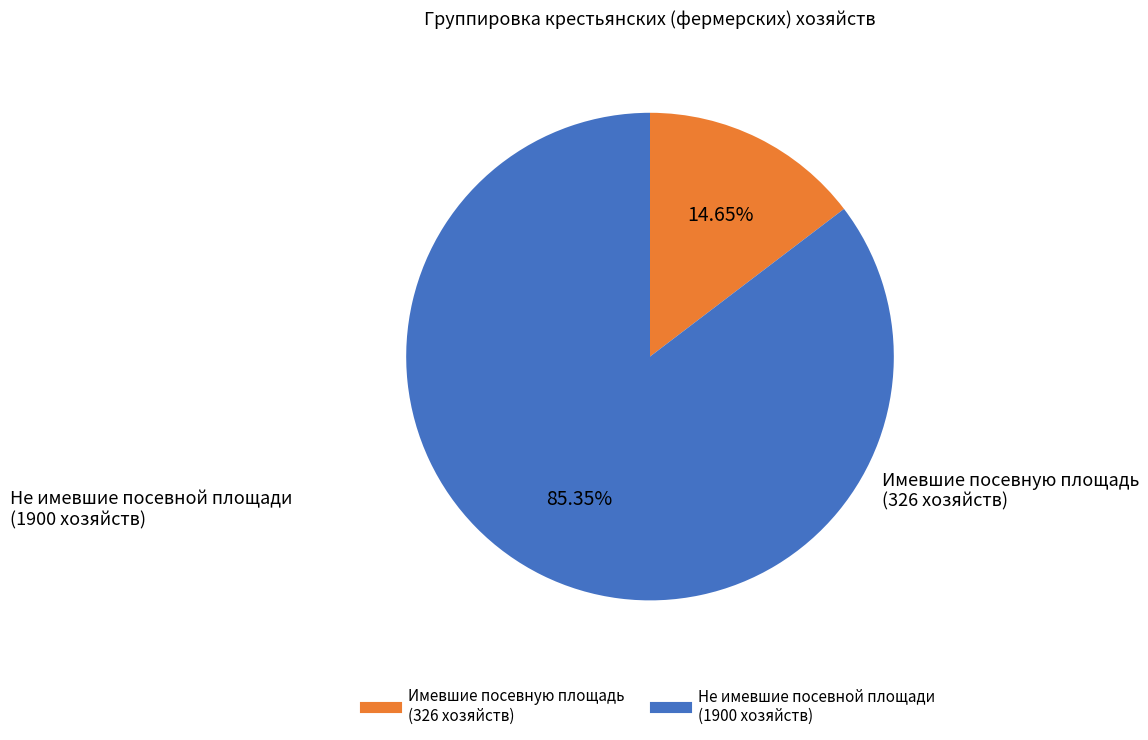

Is there any slice that represents more than half of the pie?

Yes